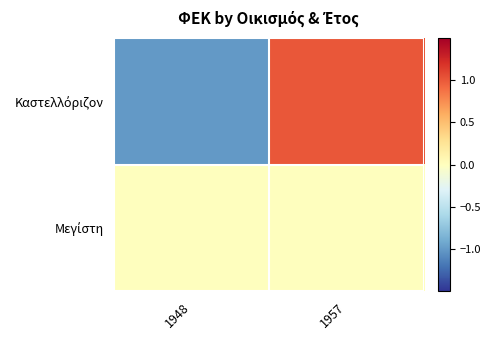

At how many categories does at least one series exceed 0?

1